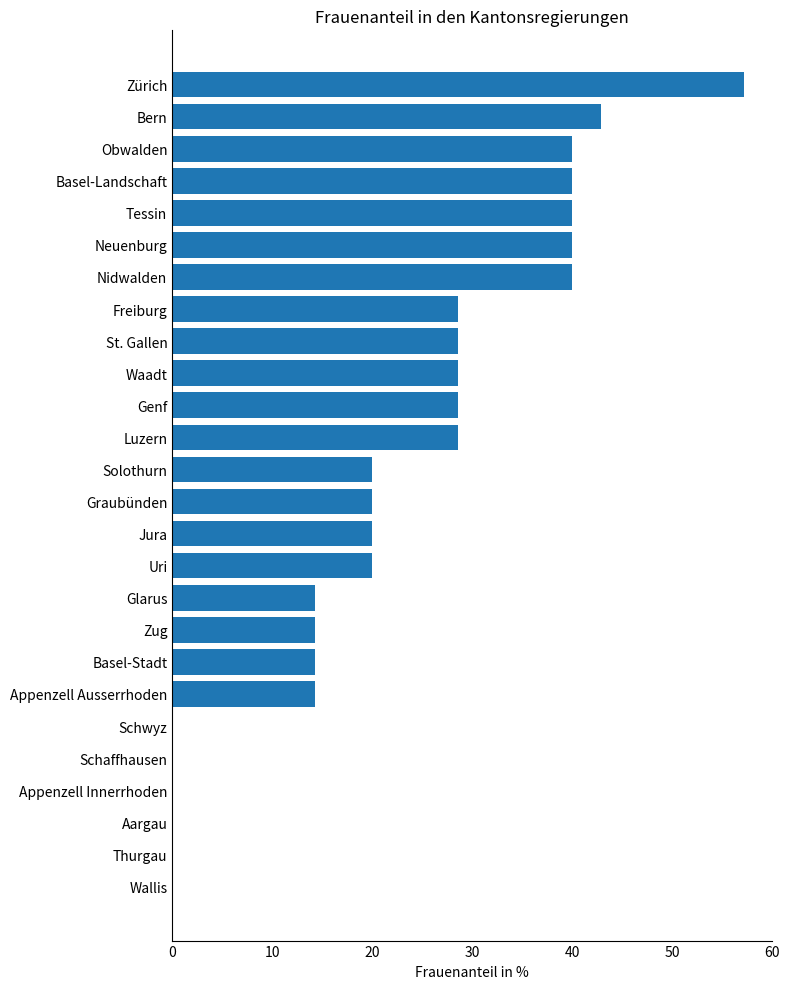

Reading top to bottom, what are all the values shown in this chart?

Zürich=57.1	Bern=42.9	Obwalden=40.0	Basel-Landschaft=40.0	Tessin=40.0	Neuenburg=40.0	Nidwalden=40.0	Freiburg=28.6	St. Gallen=28.6	Waadt=28.6	Genf=28.6	Luzern=28.6	Solothurn=20.0	Graubünden=20.0	Jura=20.0	Uri=20.0	Glarus=14.3	Zug=14.3	Basel-Stadt=14.3	Appenzell Ausserrhoden=14.3	Schwyz=0.0	Schaffhausen=0.0	Appenzell Innerrhoden=0.0	Aargau=0.0	Thurgau=0.0	Wallis=0.0